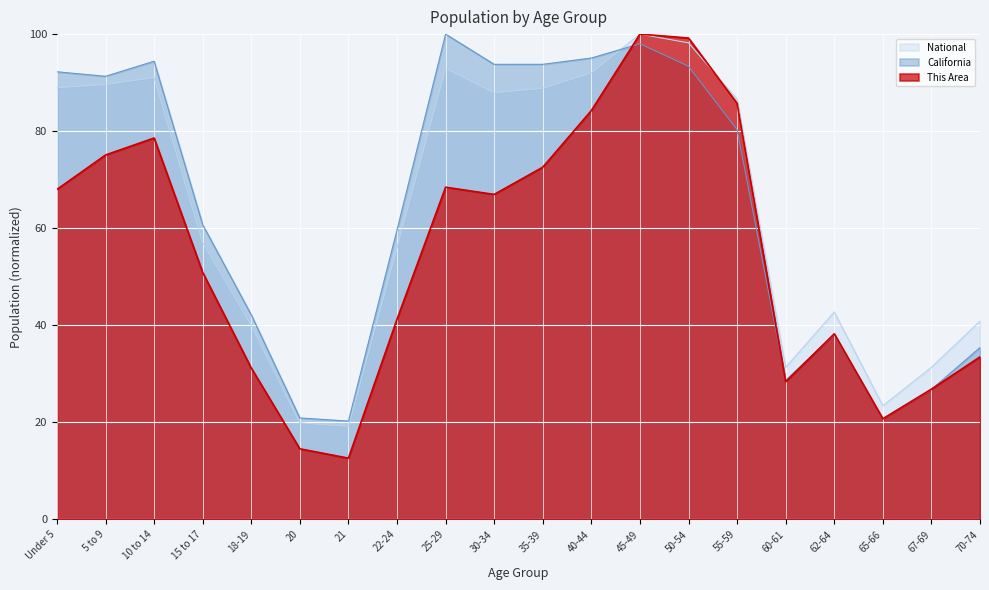

Reading left to right, list all the values displayed in this chart.

This Area: 68.0	75.1	78.6	50.9	31.2	14.5	12.6	41.2	68.4	67.0	72.6	84.2	100.0	99.2	85.7	28.4	38.2	20.7	26.8	33.5
California: 92.2	91.3	94.4	60.7	42.2	20.9	20.3	59.6	100.0	93.8	93.8	95.1	98.0	93.4	80.3	28.7	38.1	20.7	26.8	35.4
National: 89.0	89.6	91.1	57.0	40.0	19.9	19.2	56.0	92.9	87.9	88.9	92.0	100.0	98.2	86.6	31.3	42.7	23.4	31.3	40.9